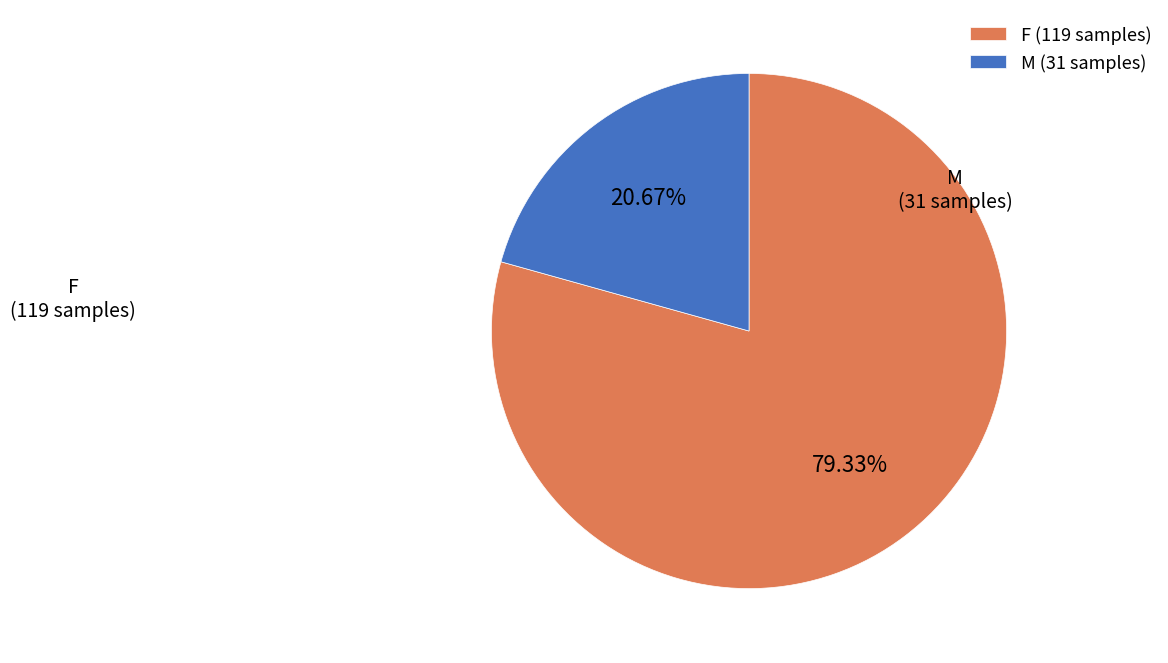

To the nearest percent, what is the difference between the F and M slice percentages?

59%